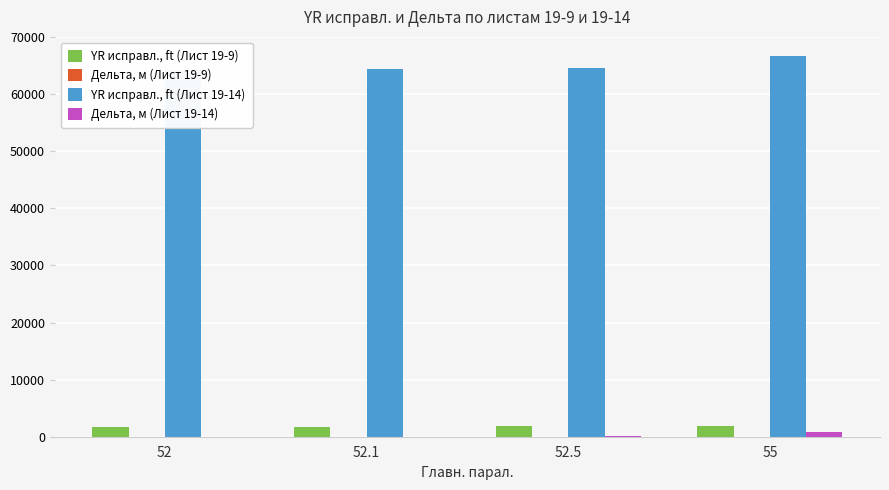

What is the label of the 2nd bar from the right?

52.5